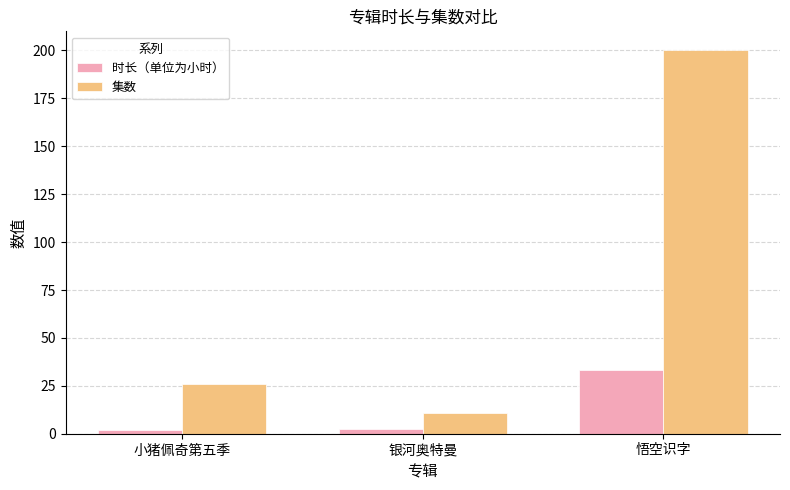

What is the total value across all series at 银河奥特曼?

13.5